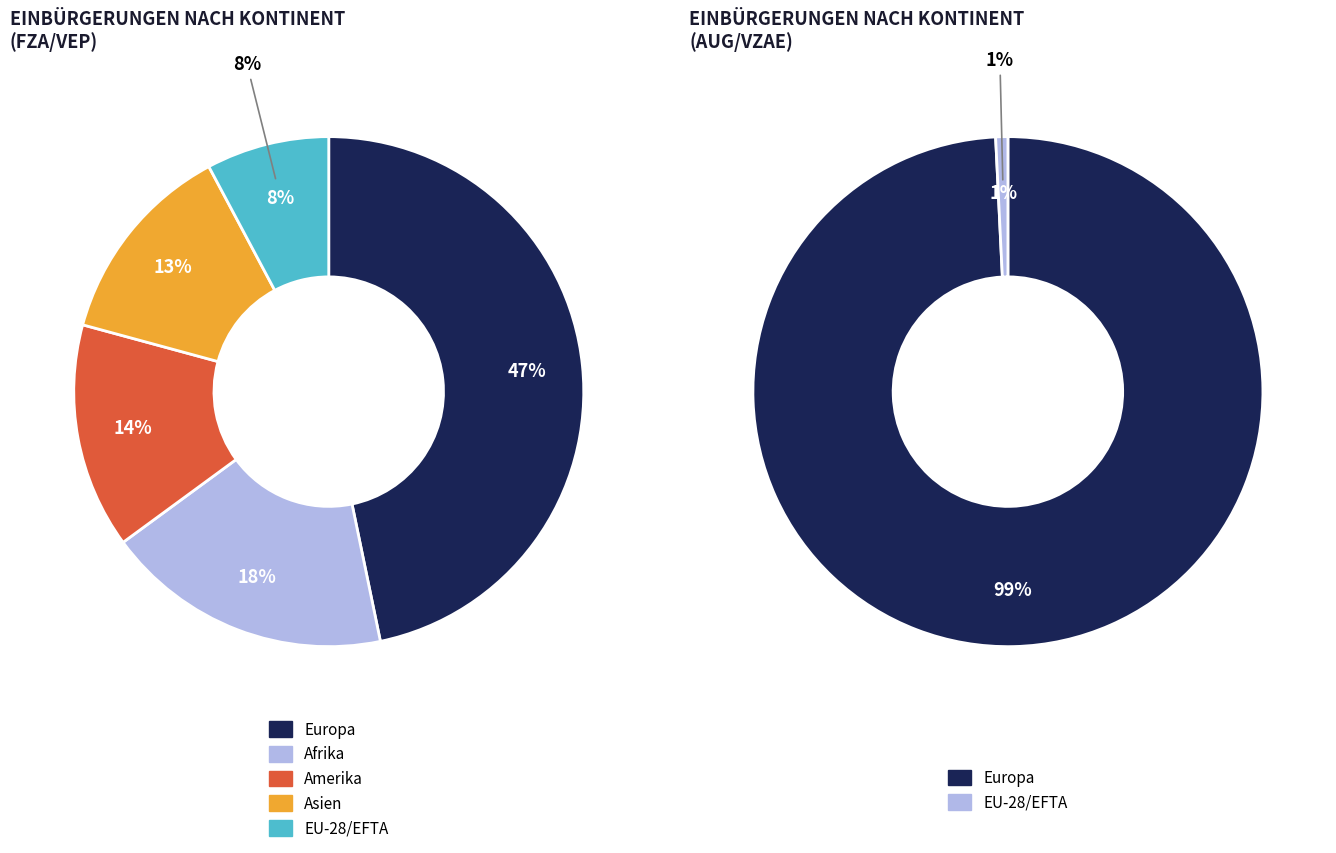

How many slices are in this pie chart?

5